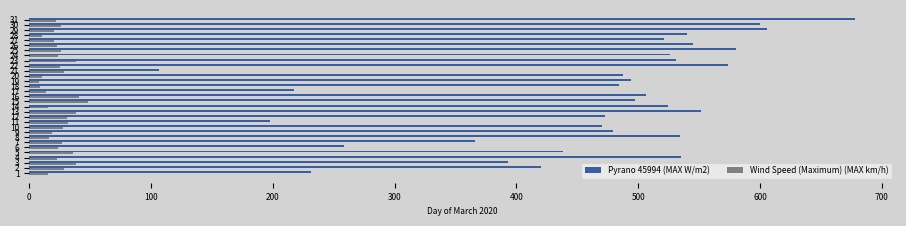

How many values in the Pyrano 45994 (MAX W/m2) series are below 497?

15